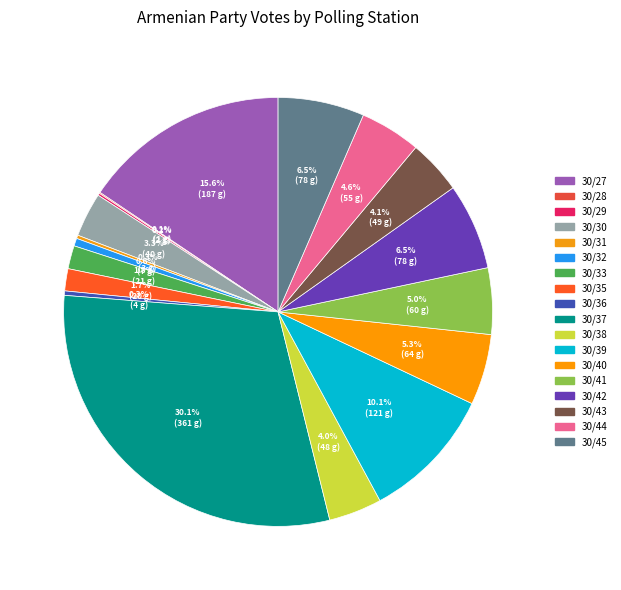

What percentage do 30/27 and 30/28 together represent?

15.7%